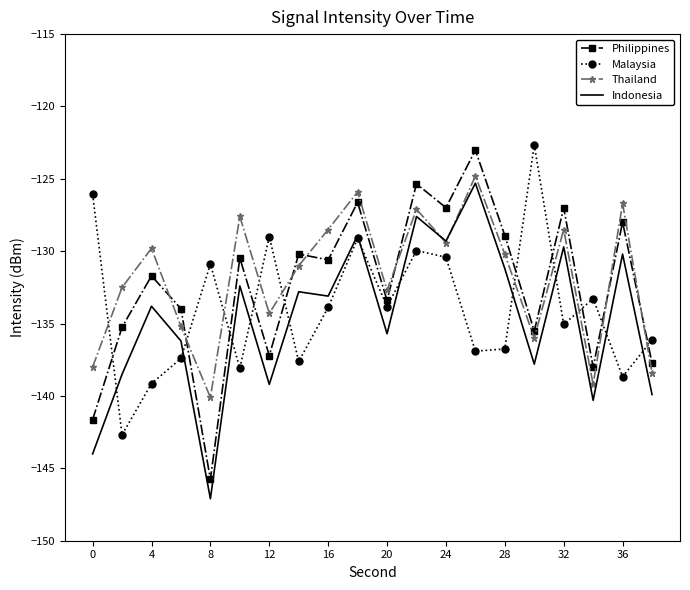

Which series has the widest spread of values?

Philippines